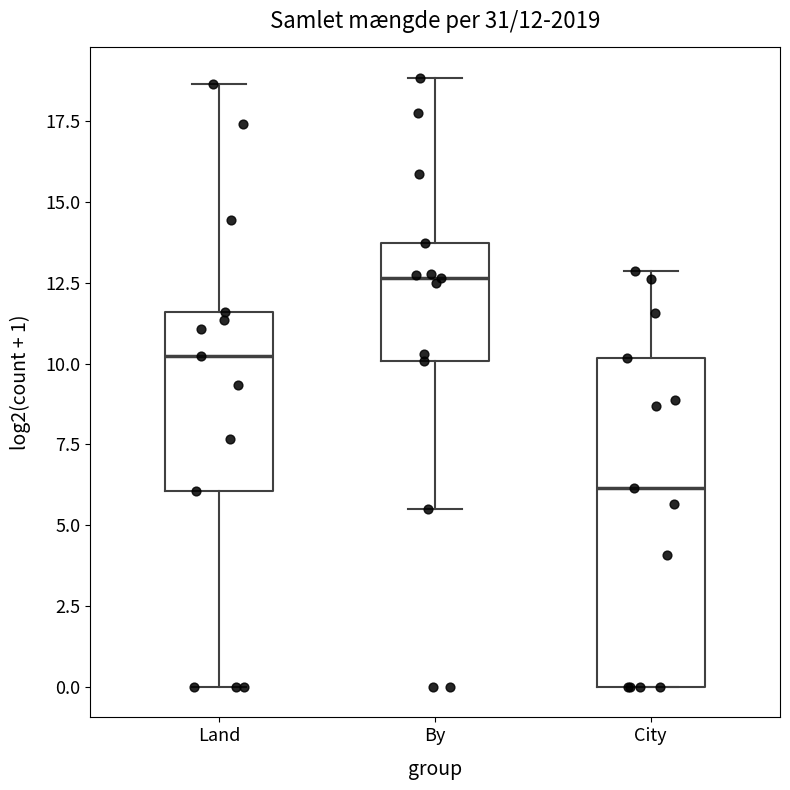

Which box has the highest median line?

By